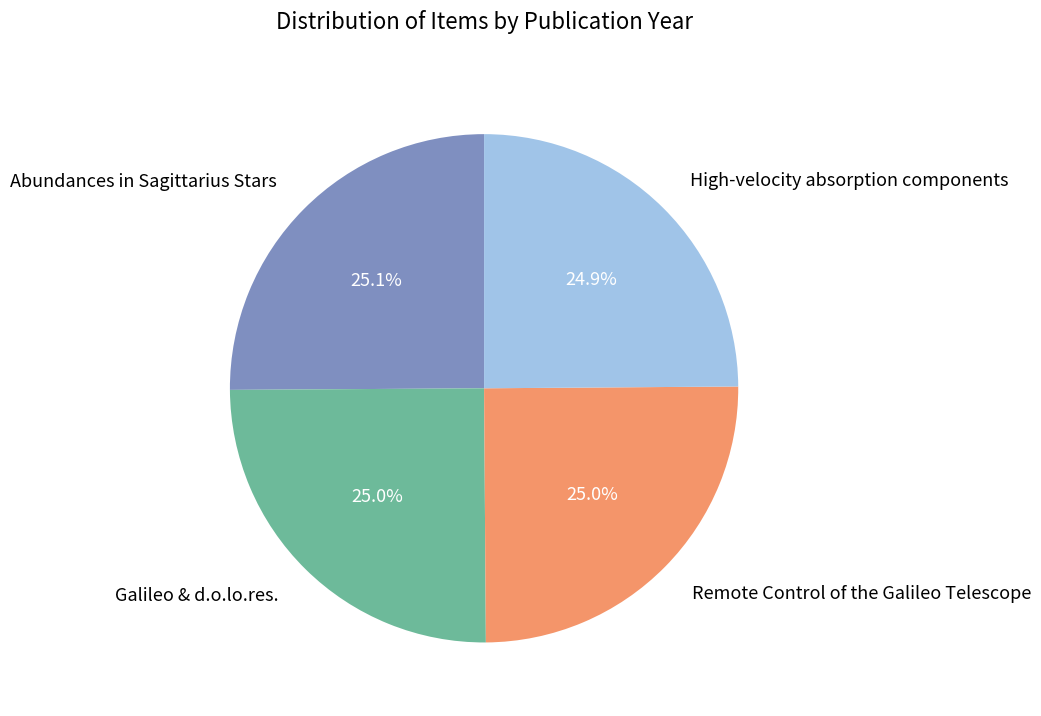

How many slices are in this pie chart?

4